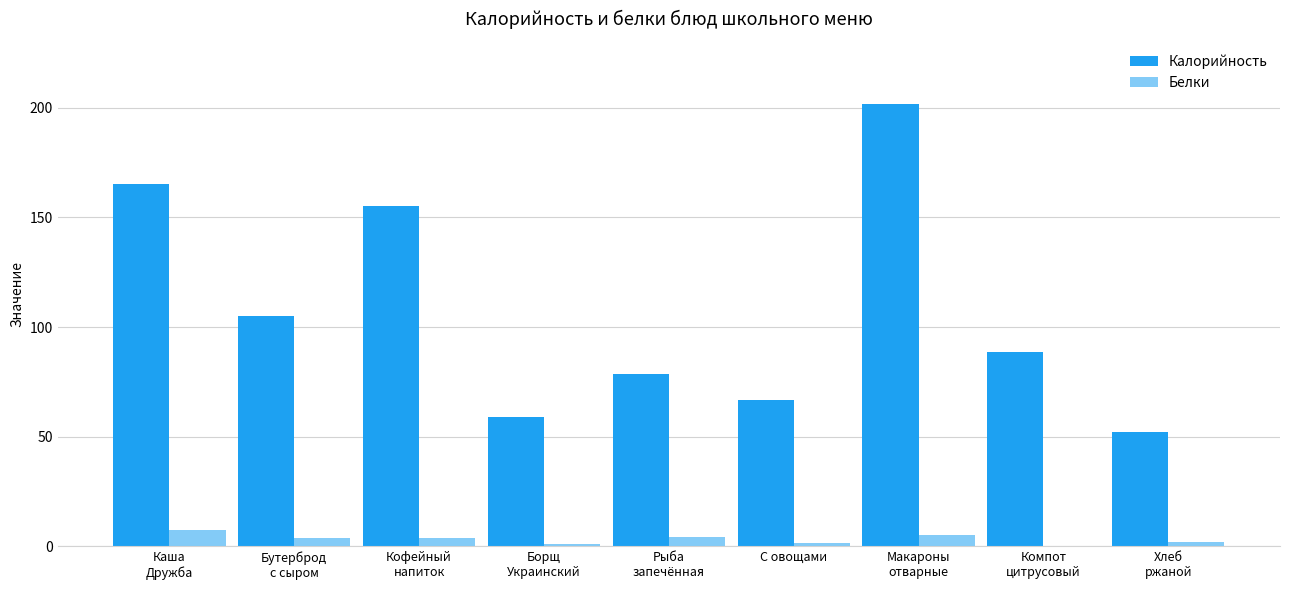

Which series has the largest range (max minus min)?

Калорийность